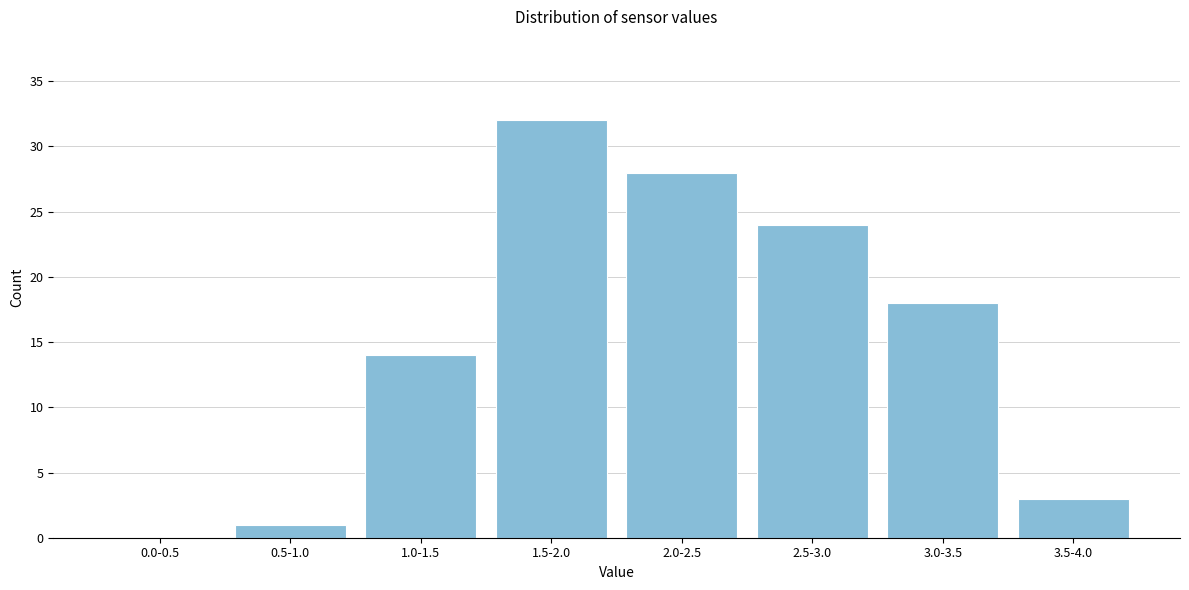

Reading right to left, what are all the values shown in this chart?

3.5-4.0=3	3.0-3.5=18	2.5-3.0=24	2.0-2.5=28	1.5-2.0=32	1.0-1.5=14	0.5-1.0=1	0.0-0.5=0